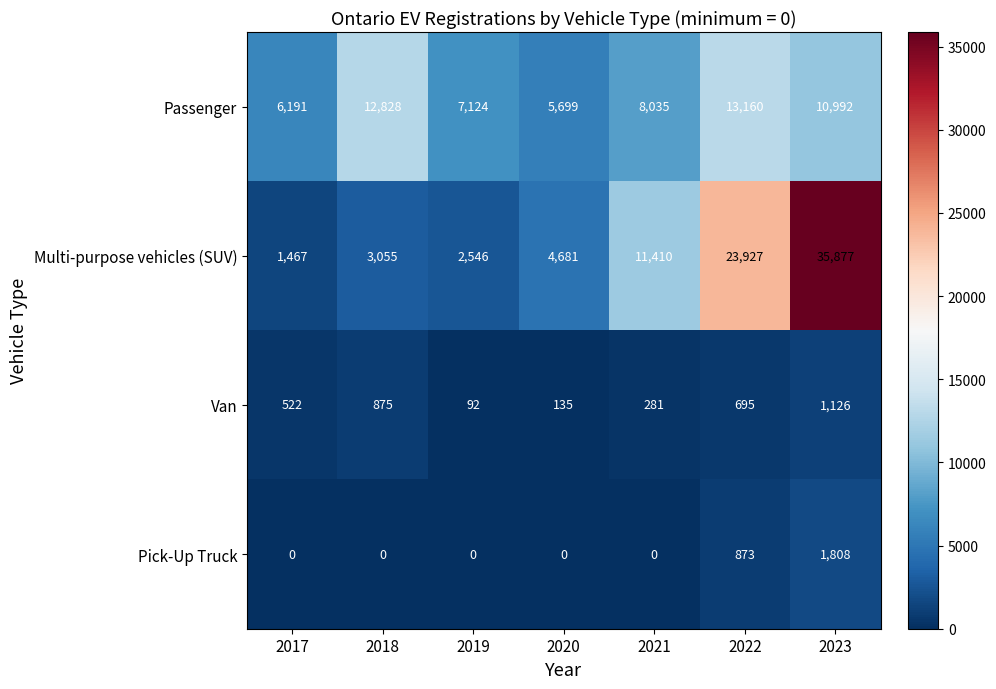

At how many categories does at least one series exceed 7933?

4